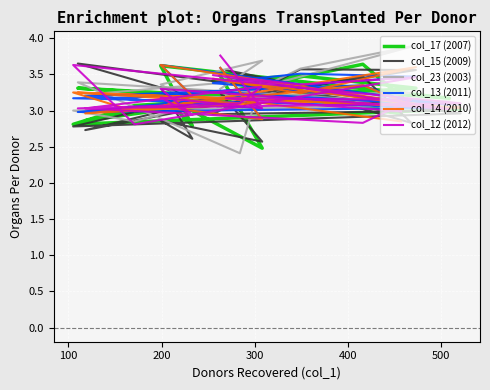

What is the smallest value displayed?

2.4